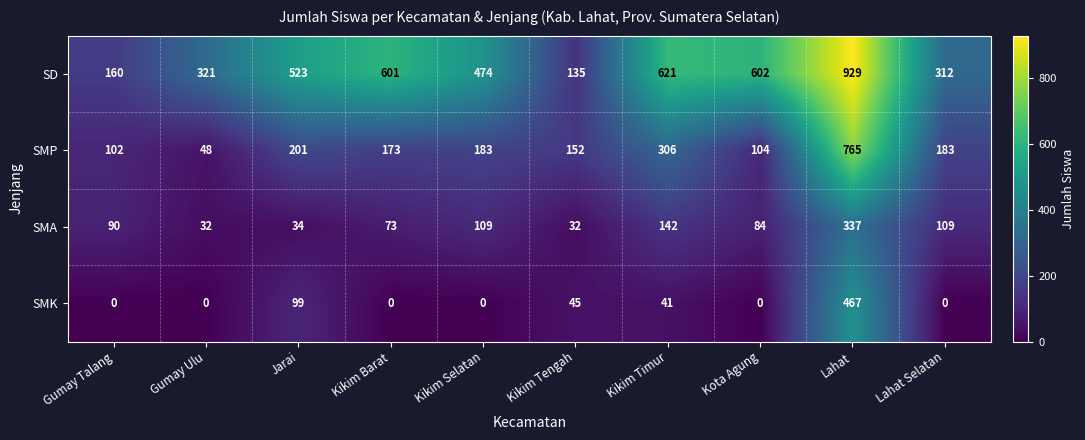

Which series has the widest spread of values?

SD